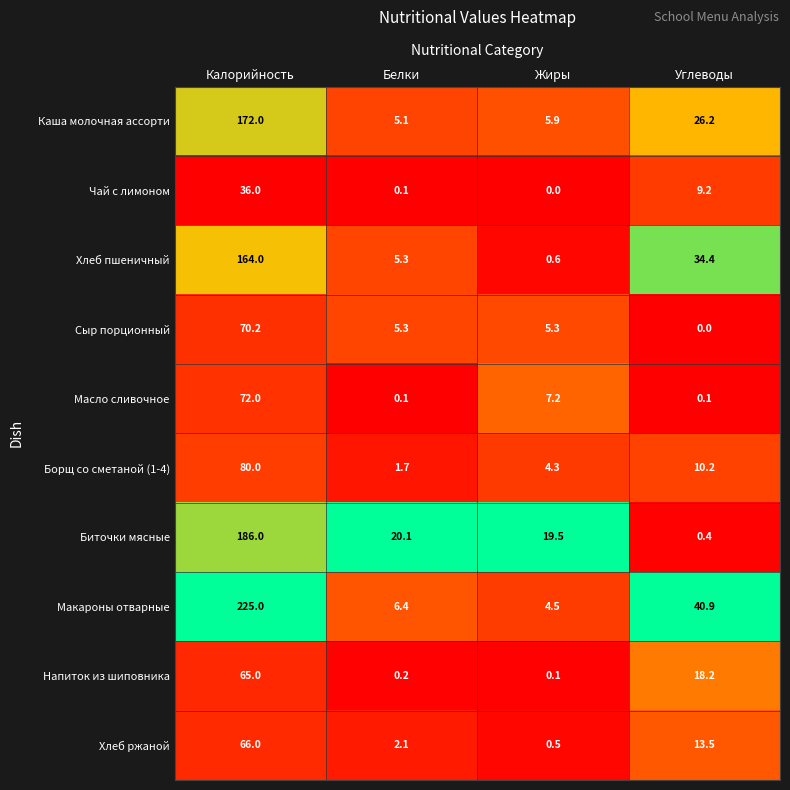

What is the difference between the second highest and second lowest values in the Каша молочная ассорти series?

20.3